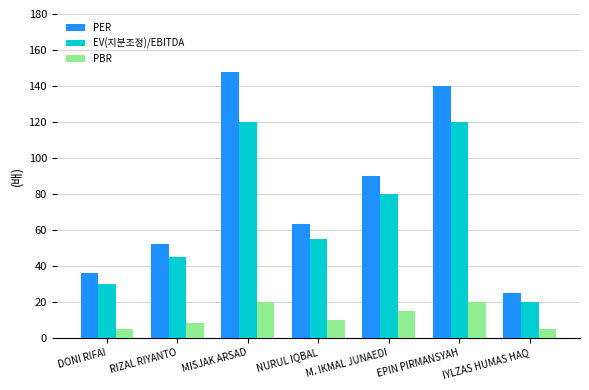

What position from the right is EPIN PIRMANSYAH?

2